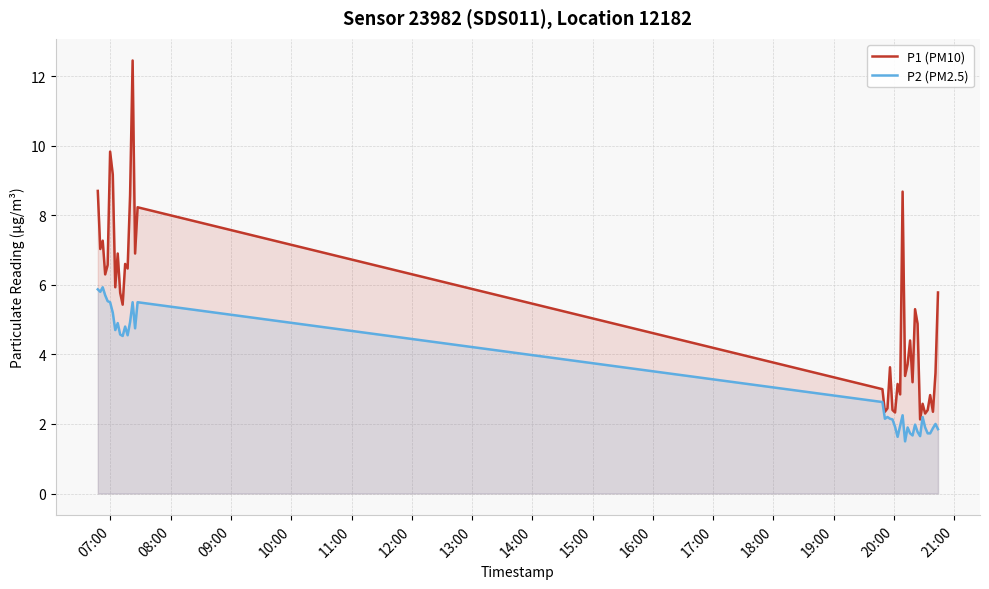

Rank the series by their maximum value, from lowest to highest.

P2 (PM2.5), P1 (PM10)